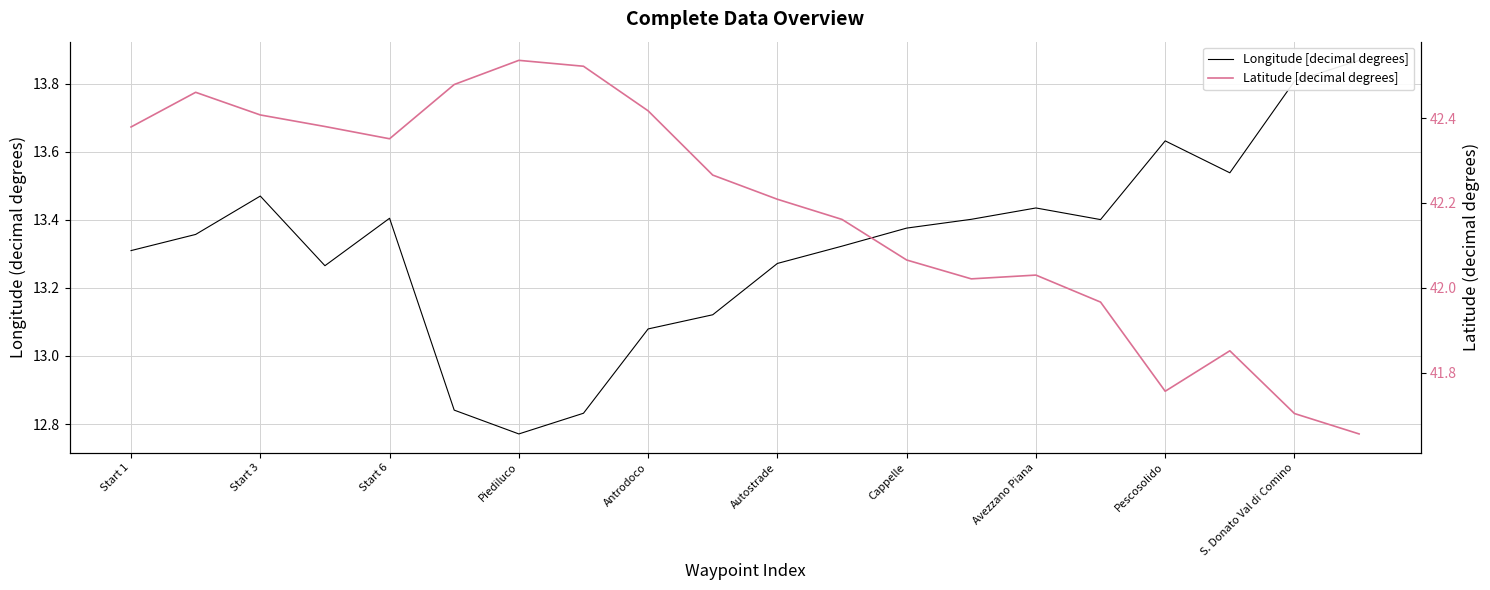

How many interior local valleys does the Latitude [decimal degrees] series have?

3